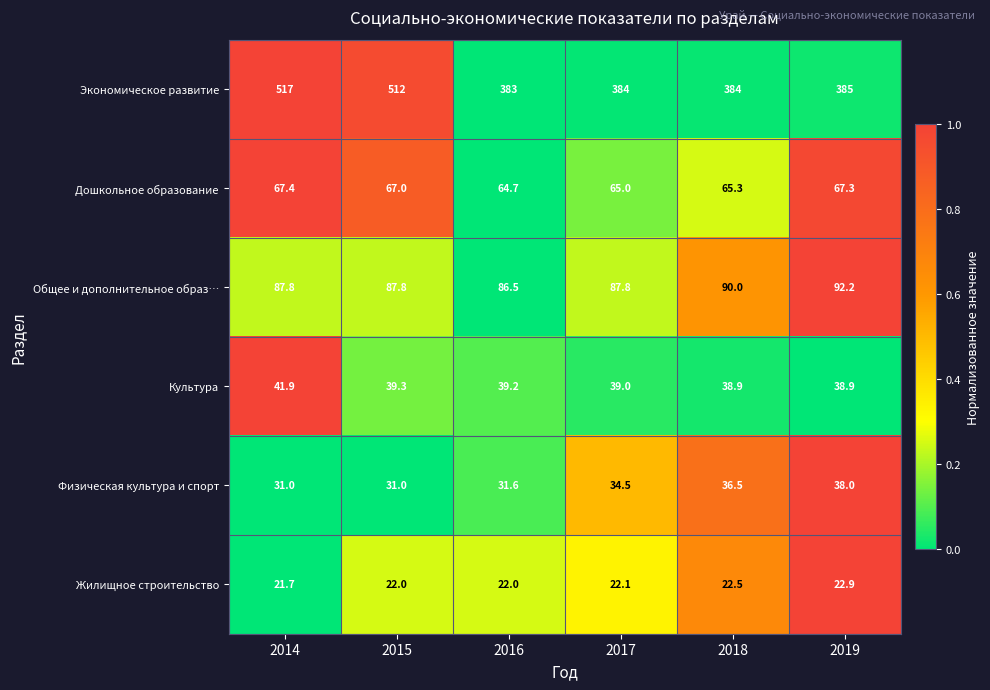

What is the spread (max minus min) of values at 2015?

490.0